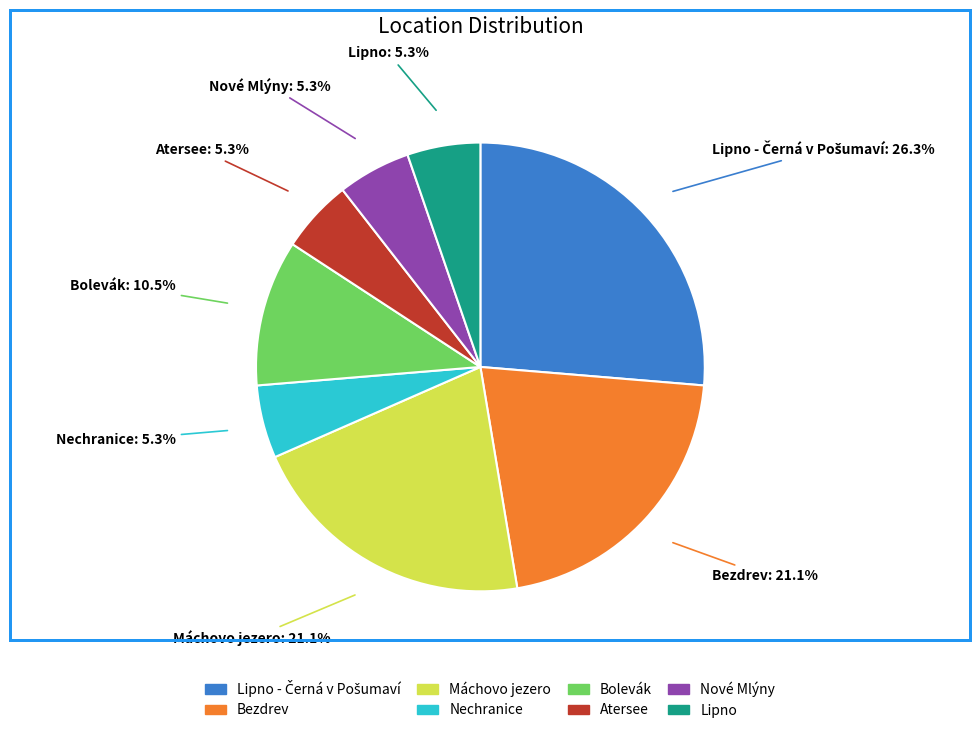

What percentage is NOT represented by Nové Mlýny?

94.7%